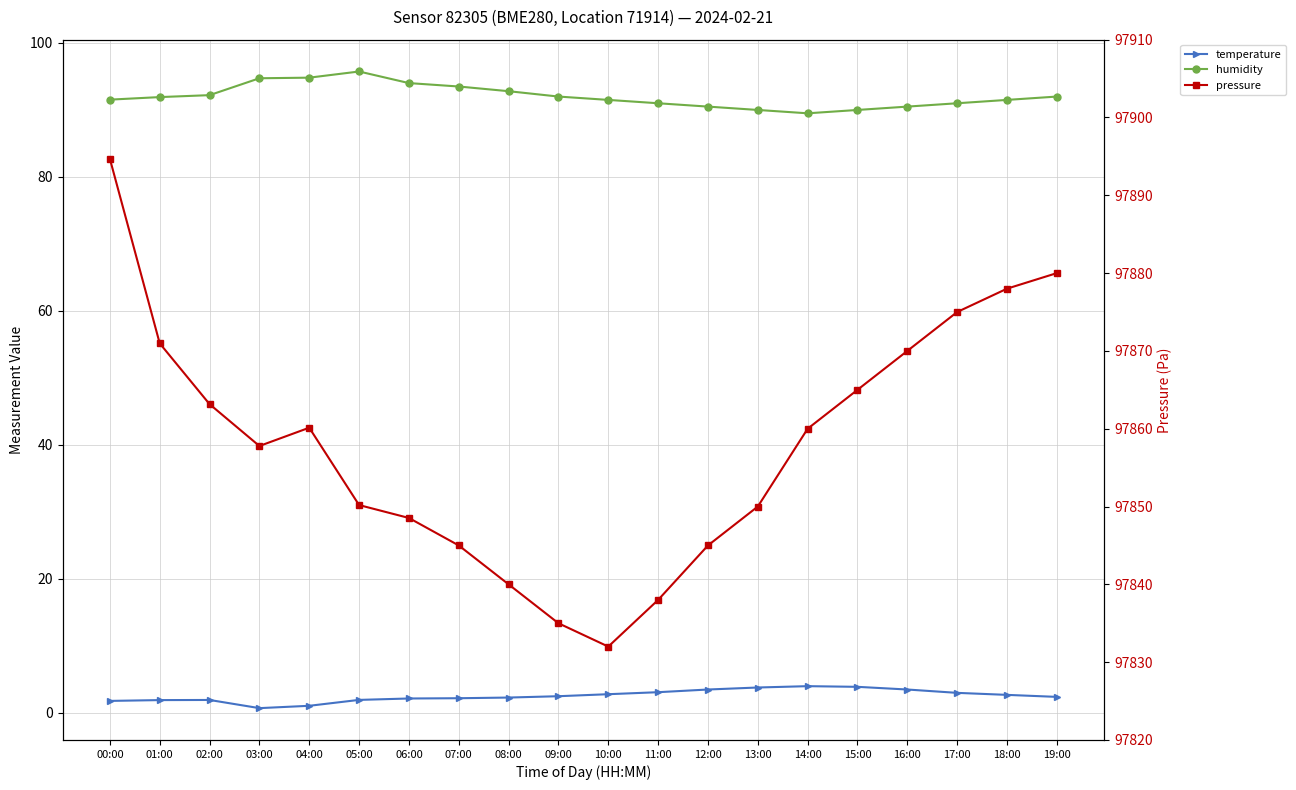

How many interior local peaks does the pressure series have?

1